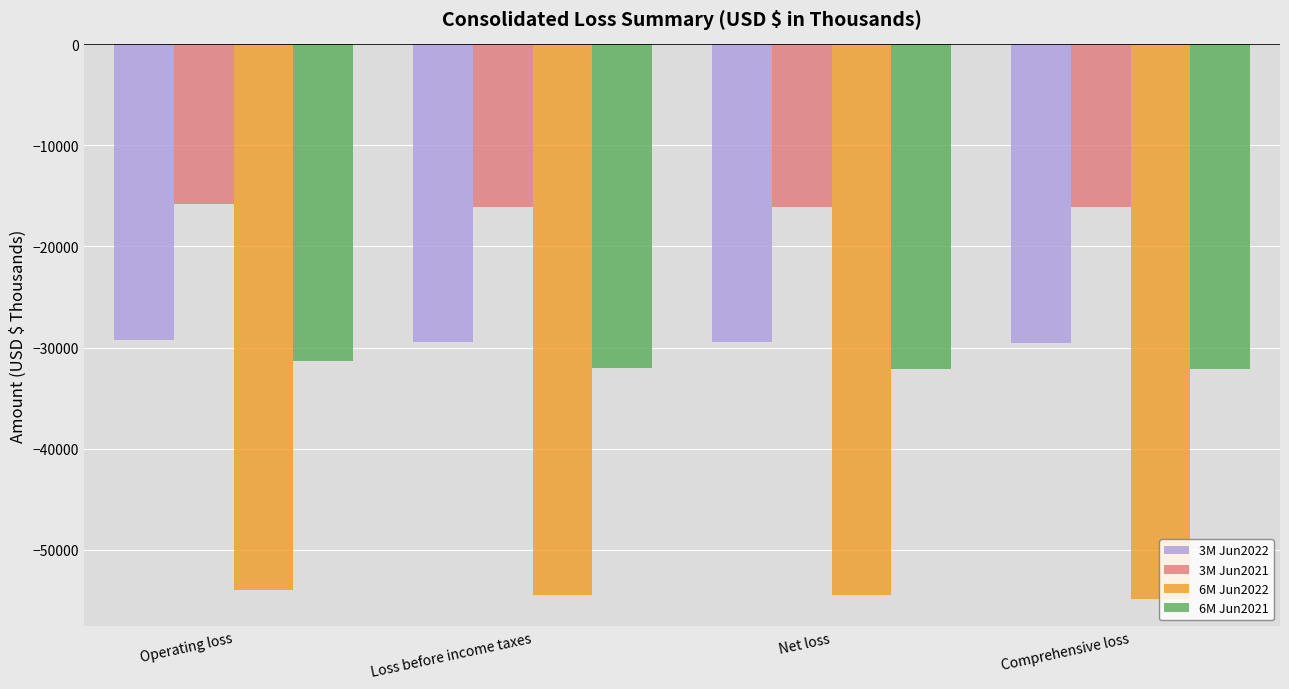

What is the maximum value for 6M Jun2021?

-31286